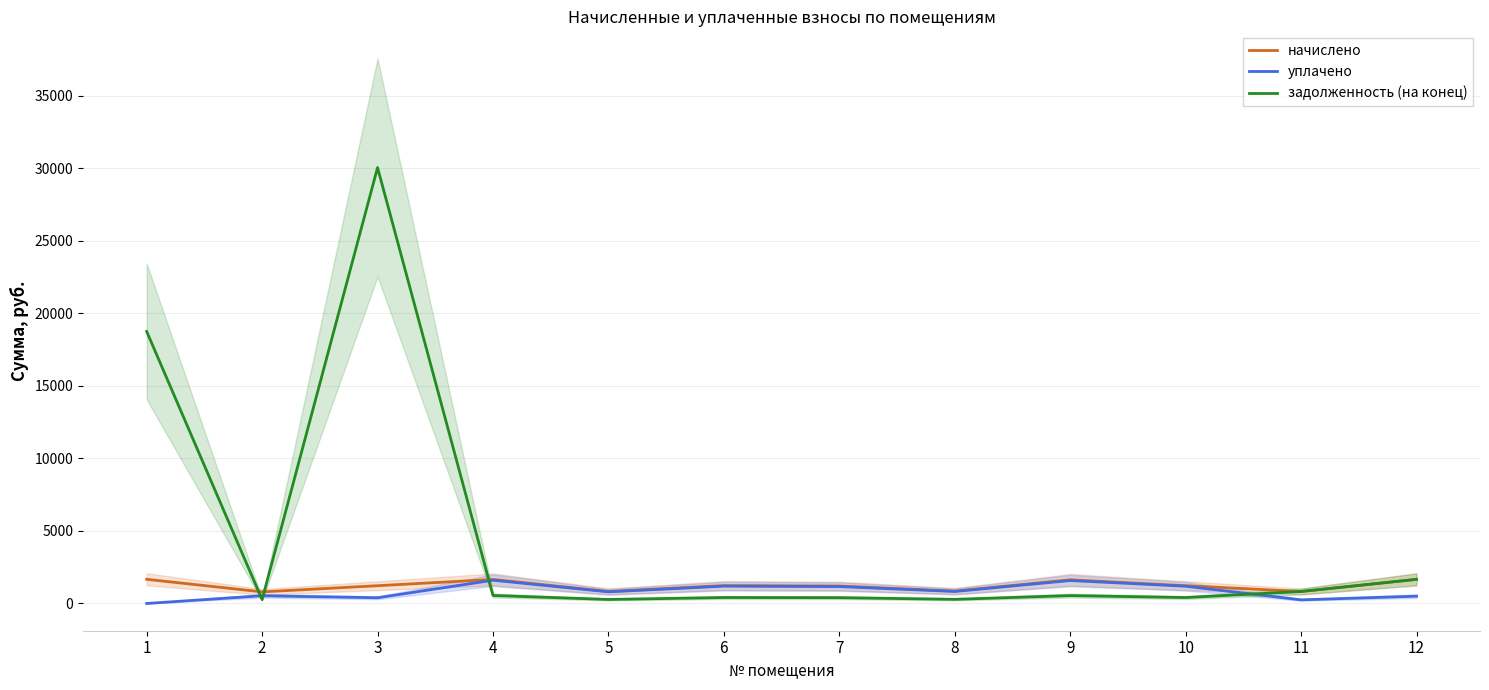

Reading right to left, transcribe all the data shown in this chart.

начислено: 1662.5	825.8	1226.5	1631.7	854.4	1202.3	1233.1	827.9	1655.9	1224.3	799.3	1666.9
уплачено: 502.8	249.8	1188.6	1581.3	828.0	1165.2	1195.0	802.4	1604.8	394.2	532.2	0.0
задолженность (на конец): 1664.1	826.5	408.8	543.9	284.8	400.8	411.0	276.0	552.0	30054.6	266.4	18752.4